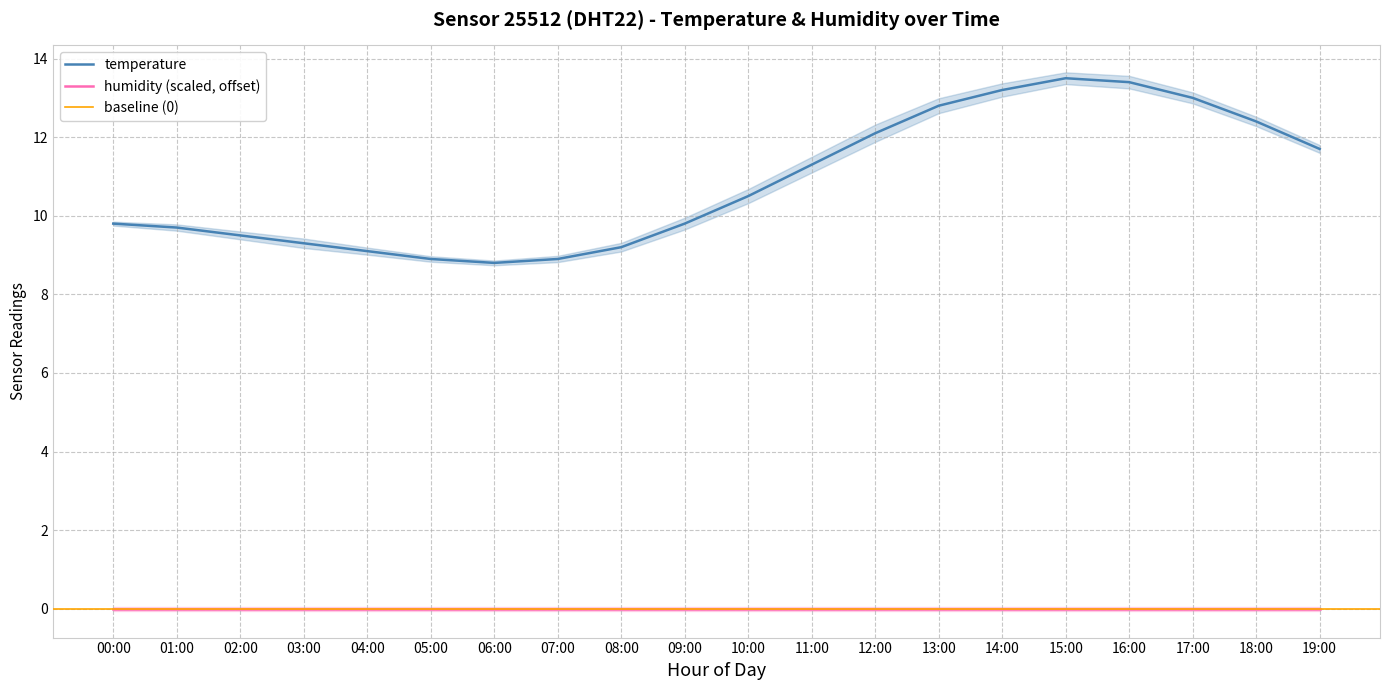

What is the greatest value displayed?

13.5